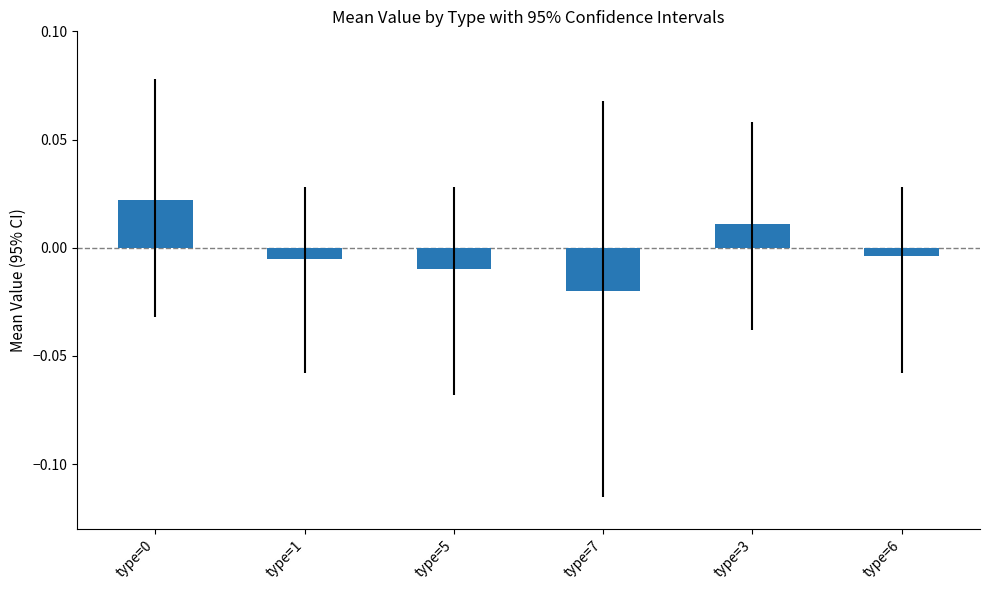

What is the label of the 5th bar from the right?

type=1